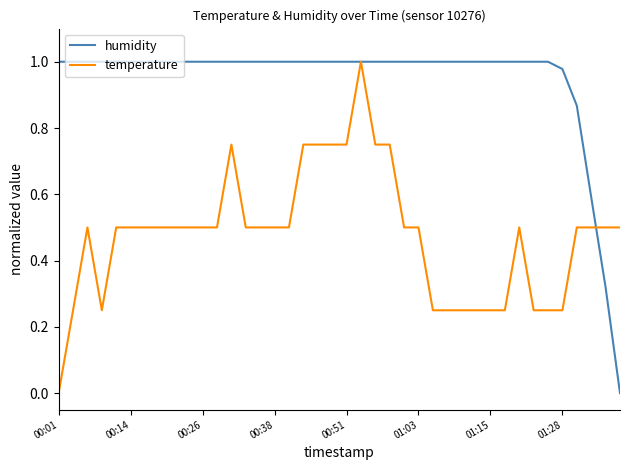

Which series has the largest total across all categories?

humidity